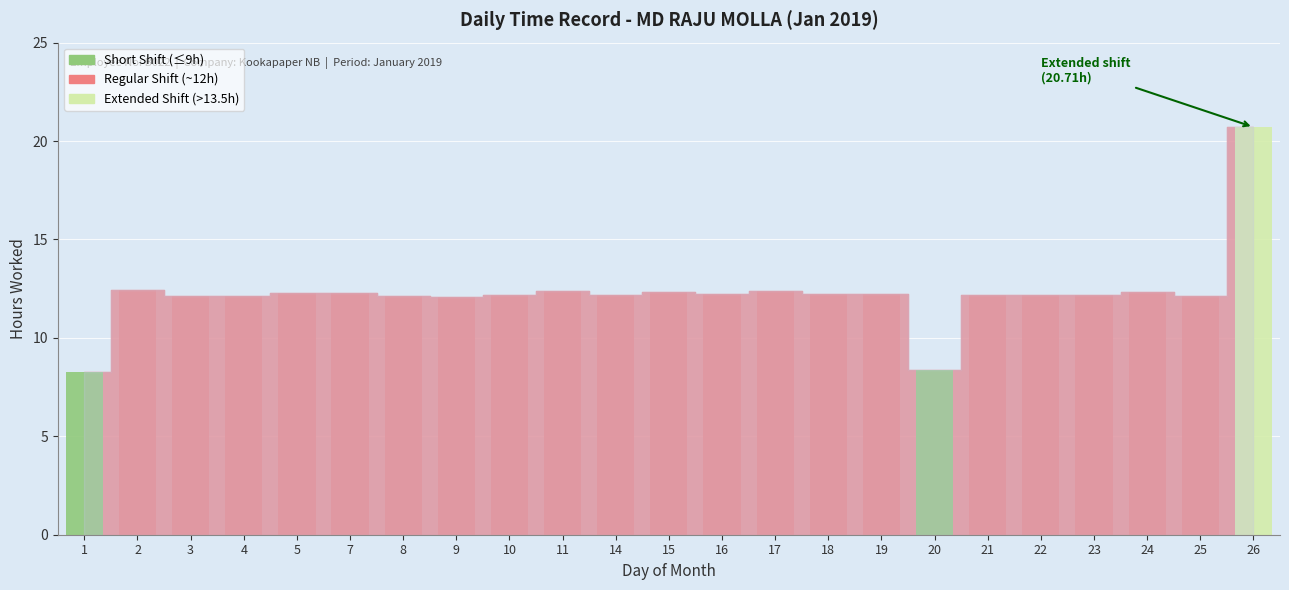

What is the sum of the values at 1 and 21?

20.4